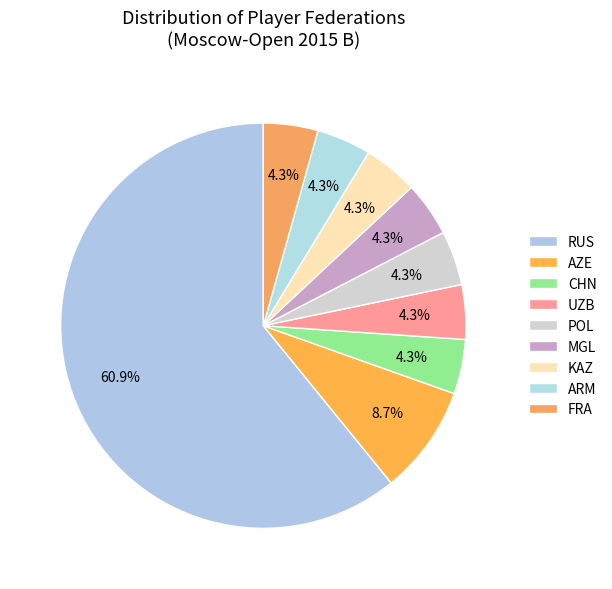

Is there a majority slice in this chart?

Yes